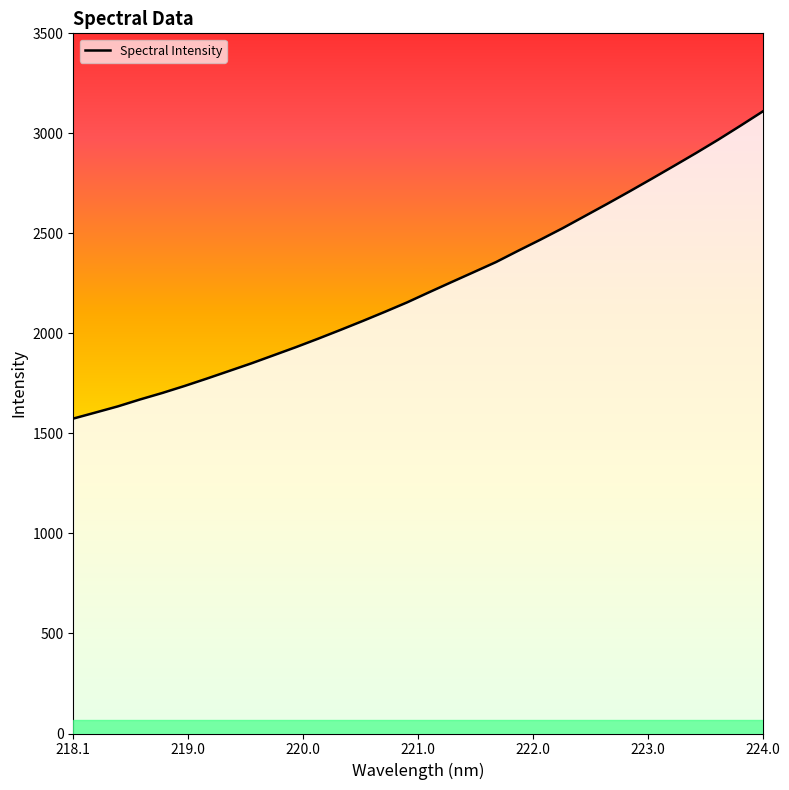

True or false: there are more than 2 points higher than both neighbors.

False